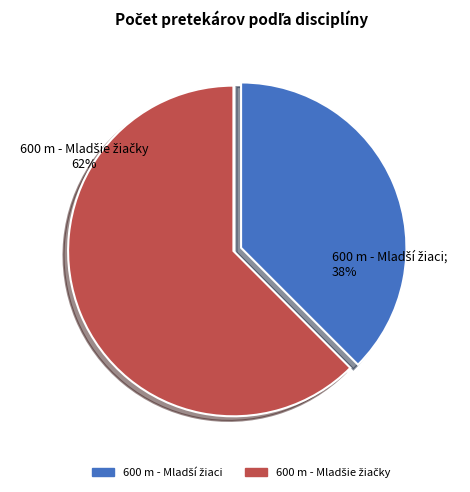

Is there a majority slice in this chart?

Yes